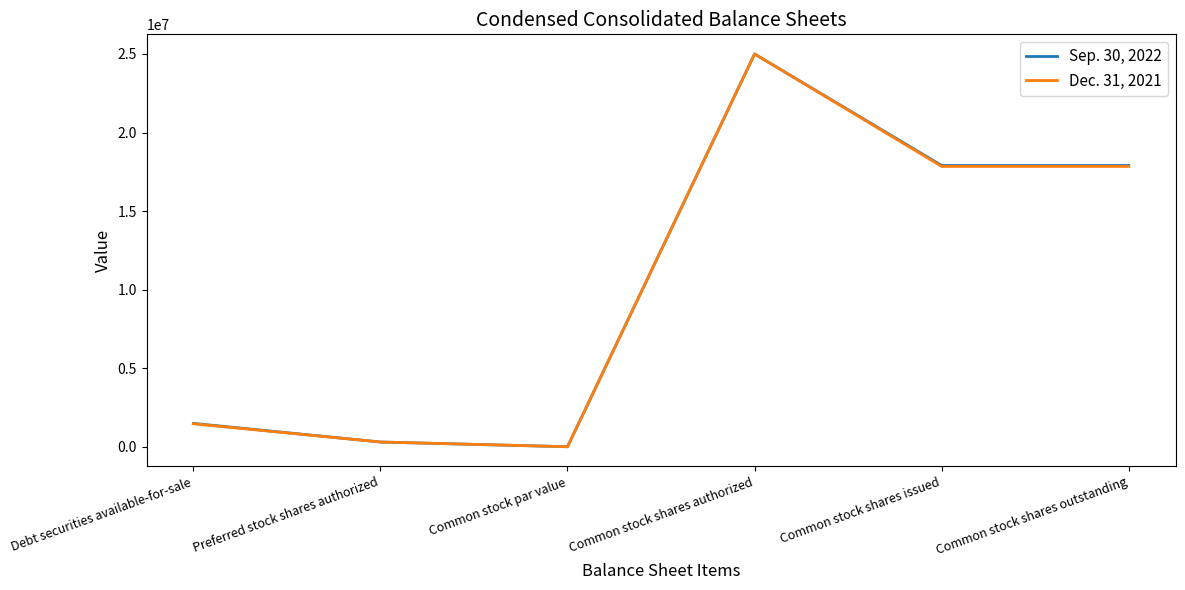

The value of Sep. 30, 2022 at Debt securities available-for-sale is 1486869. True or false?

True